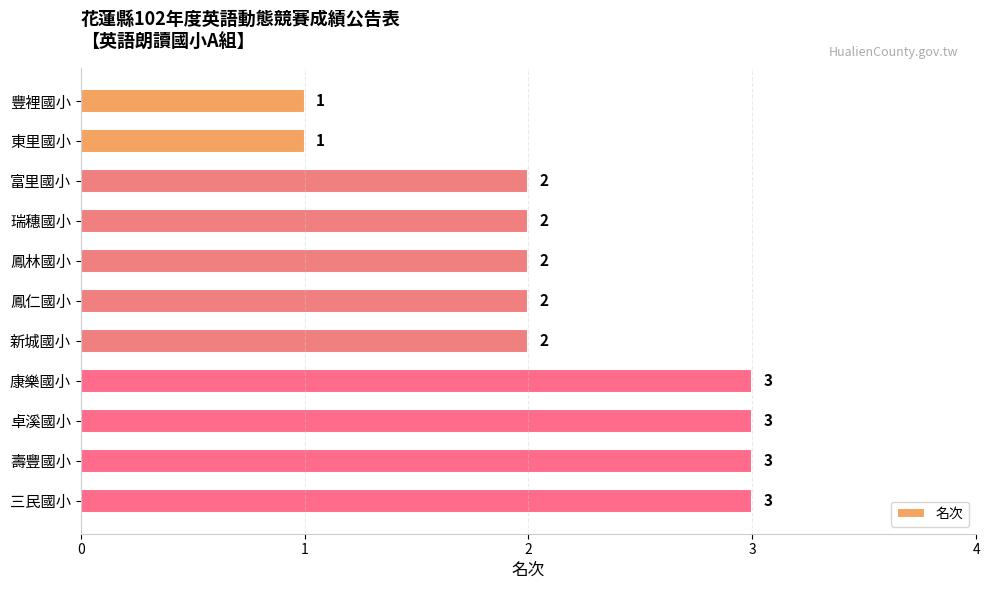

What position from the bottom is 東里國小?

10